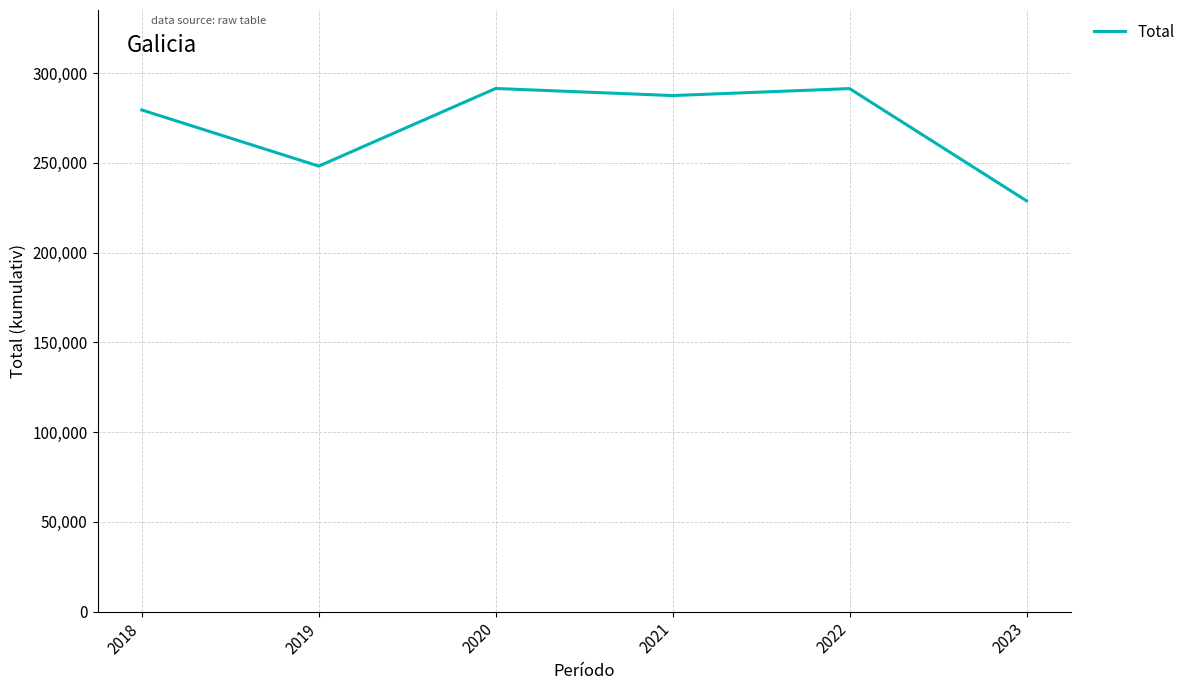

True or false: the data has more than 1 interior local peaks.

True